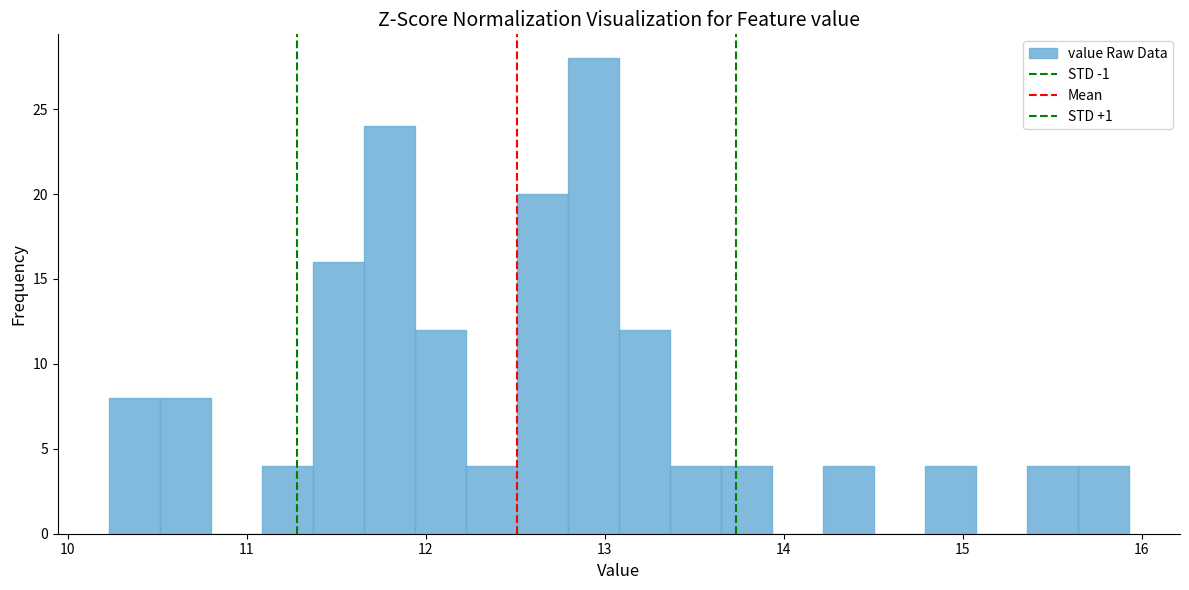

Read against the x-axis, roughly where is the centre of the tallest bar?

12.9